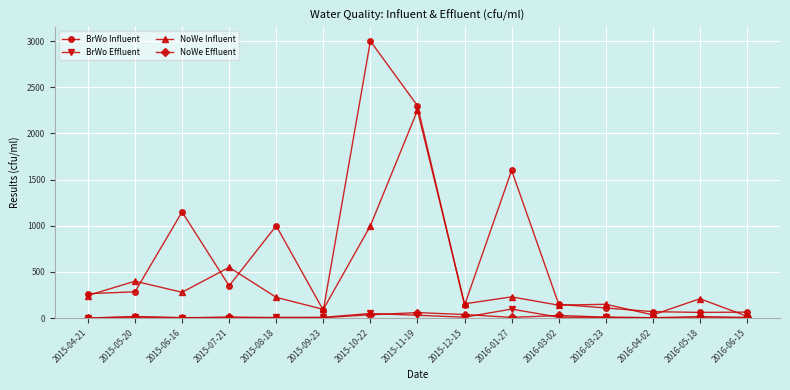

The NoWe Influent series shows 2250.0 at 2015-11-19. True or false?

True